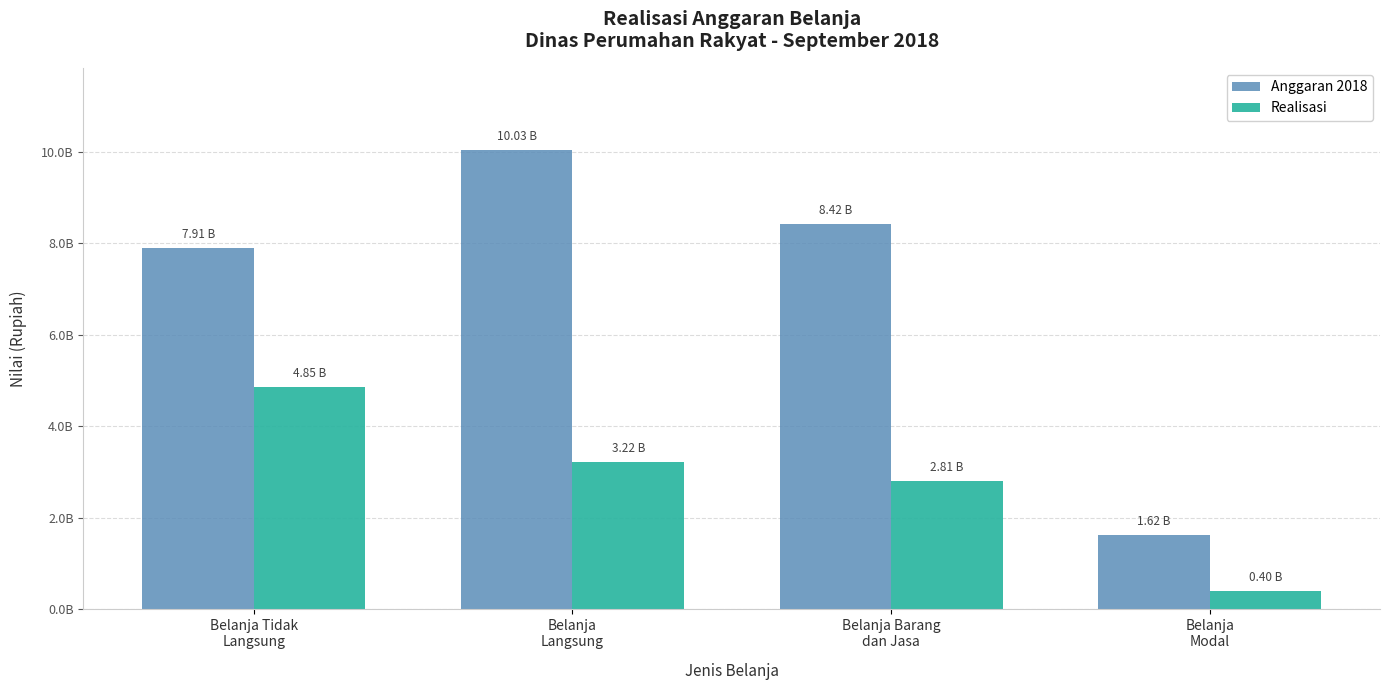

Reading right to left, list all the values displayed in this chart.

Anggaran 2018: 1618225082	8415746669	10033971751	7907082017
Realisasi: 401611000	2814351137	3215962137	4851124644